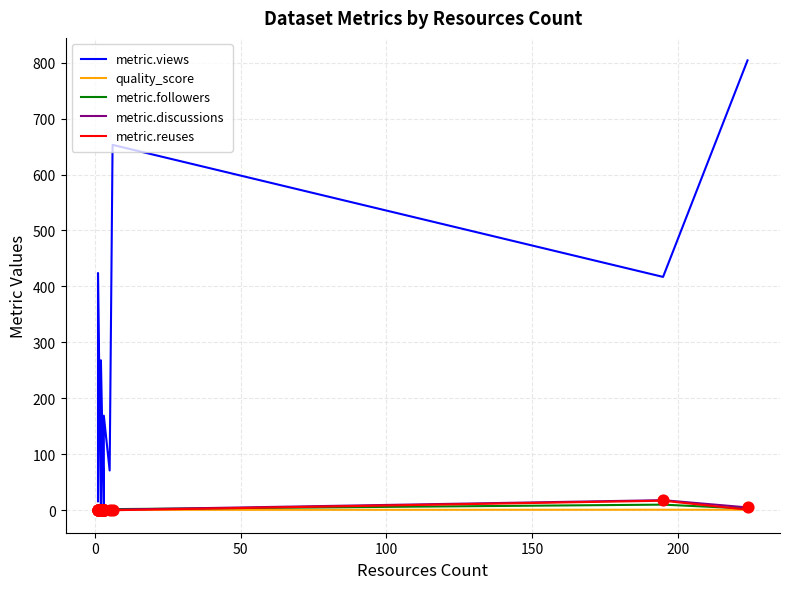

Which series contains the lowest Y value?

metric.followers